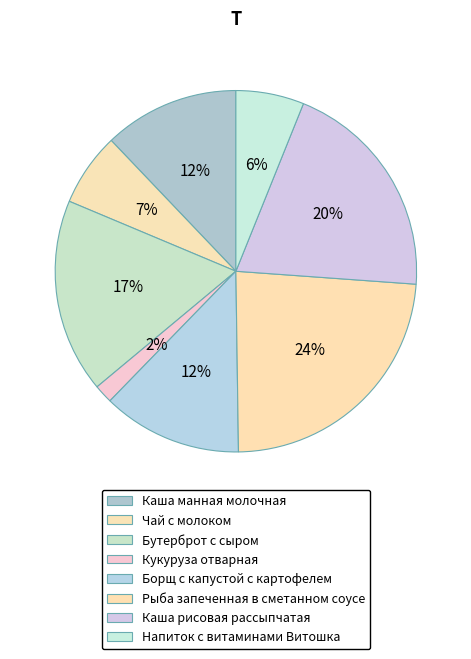

Which slice is the largest?

Рыба запеченная в сметанном соусе